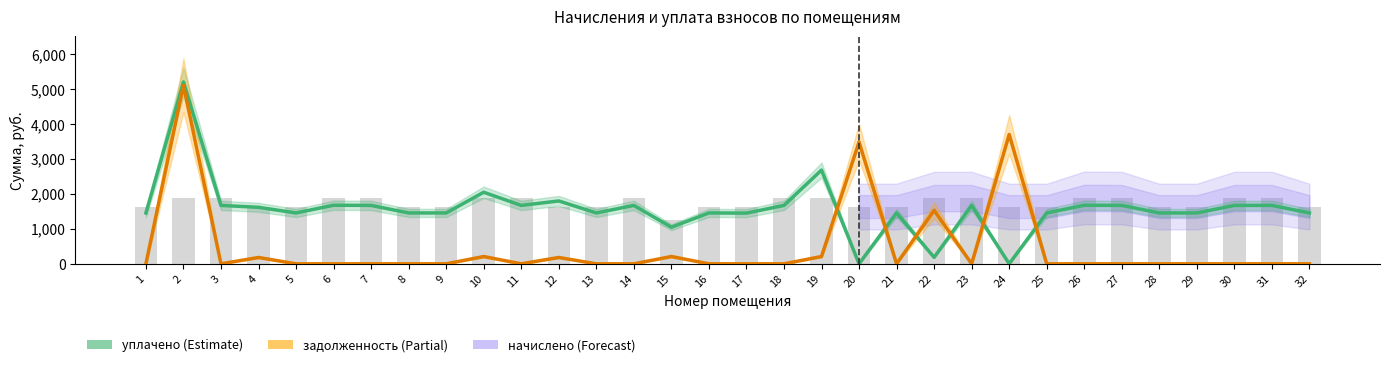

List the series in order of their peak value, highest first.

уплачено, задолженность, начислено